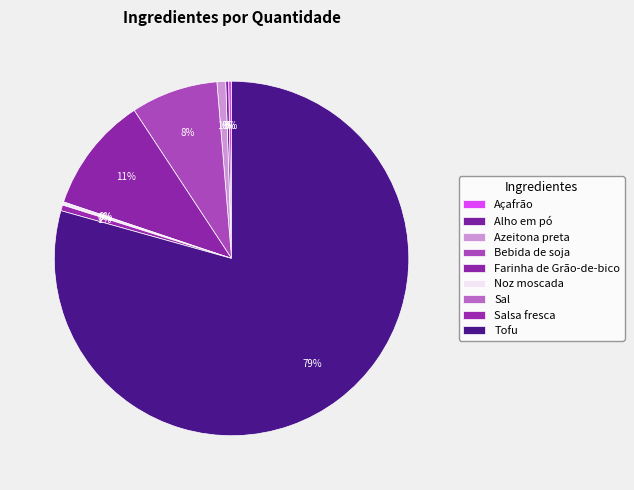

Which slice is the largest?

Tofu